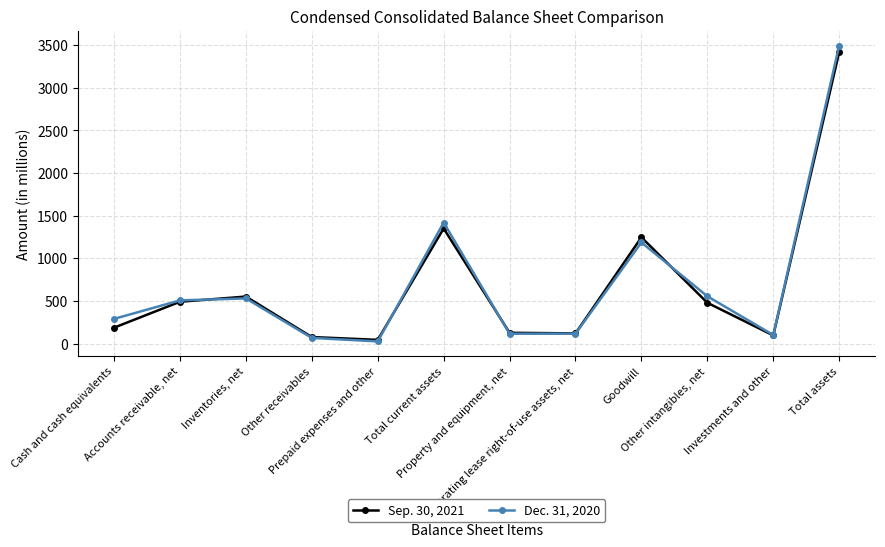

Count the number of data series in this chart.

2